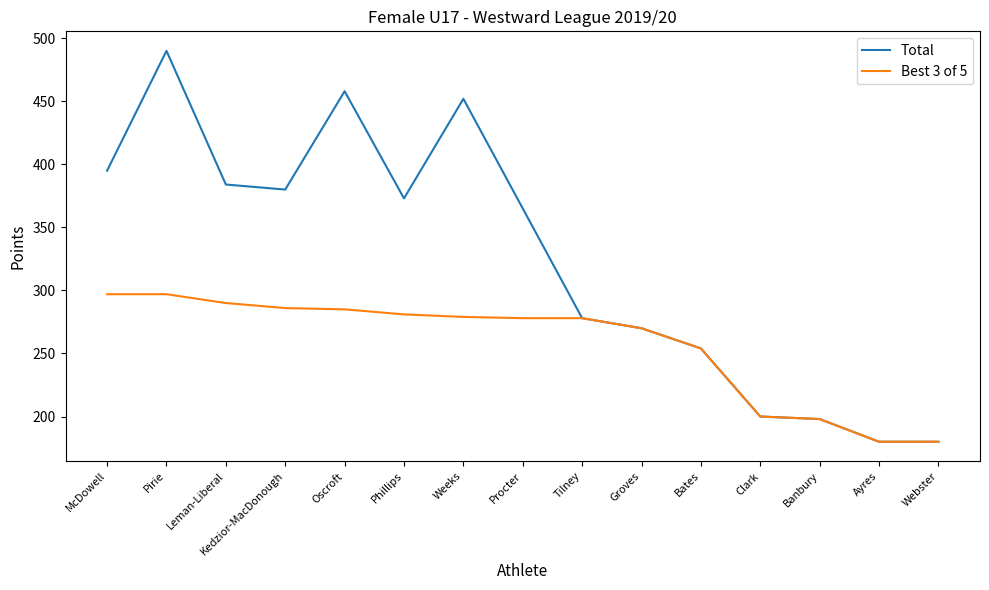

List the series in order of their overall mean, lowest first.

Best 3 of 5, Total